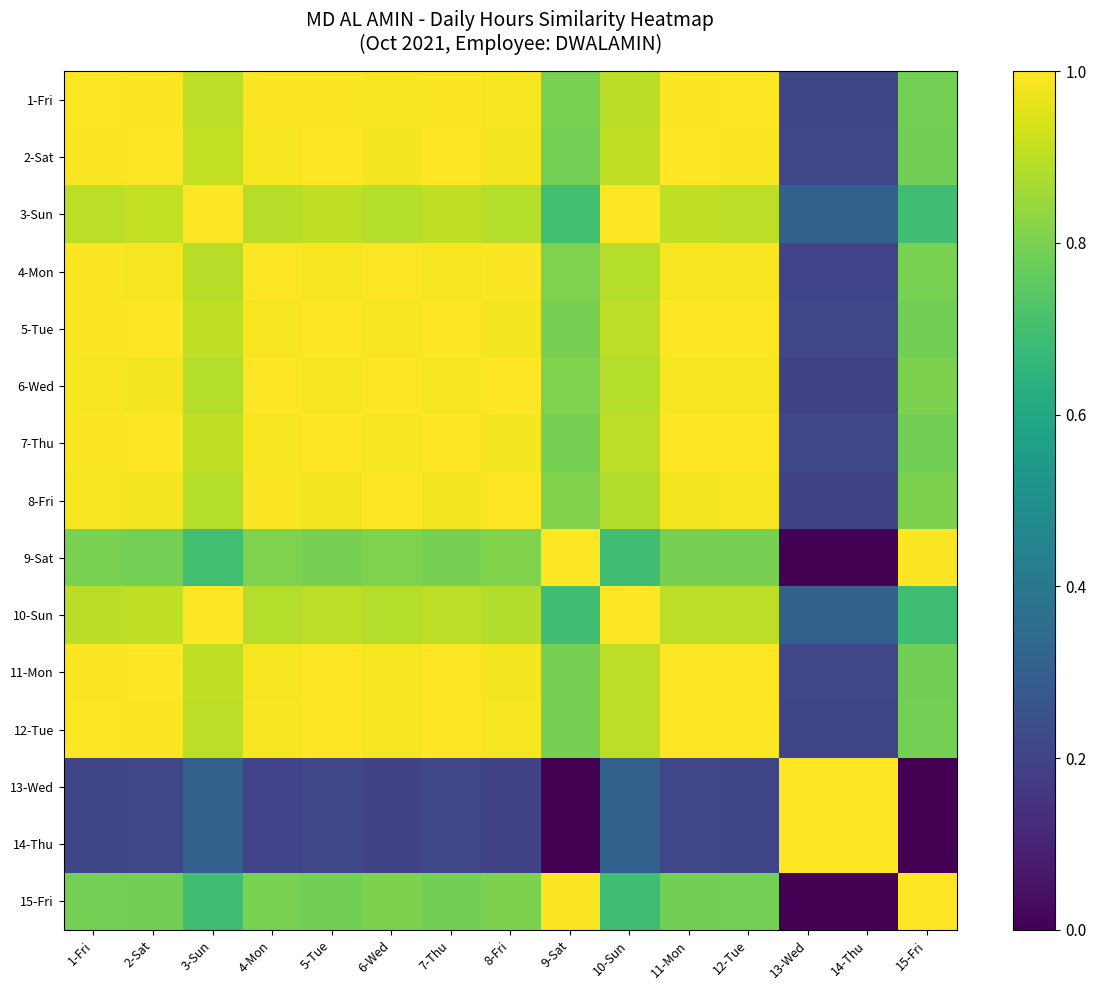

Which label corresponds to the smallest value in the chart?

15-Fri